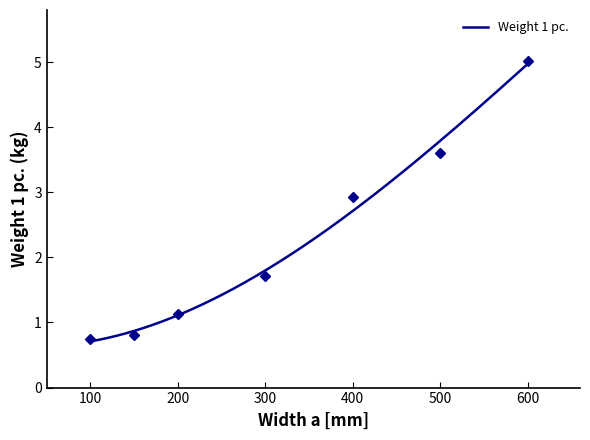

What is the greatest value displayed?

5.0